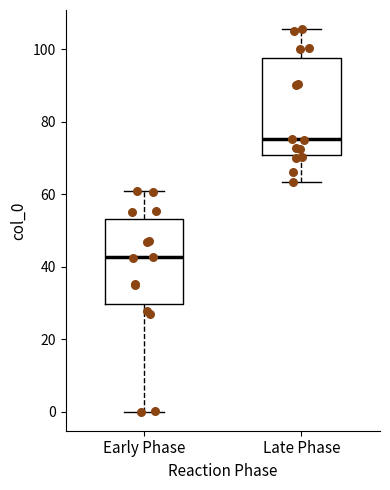

Reading left to right, transcribe this box plot: for each box, give where its median line is, the range the box spans, and where its two whiskers end, as read against the y-axis. The values are not printed on the chart, so give them approximately, as read against the axis.

Early Phase: median 42, box 30 to 54, whiskers 0 to 60
Late Phase: median 76, box 70 to 98, whiskers 64 to 106